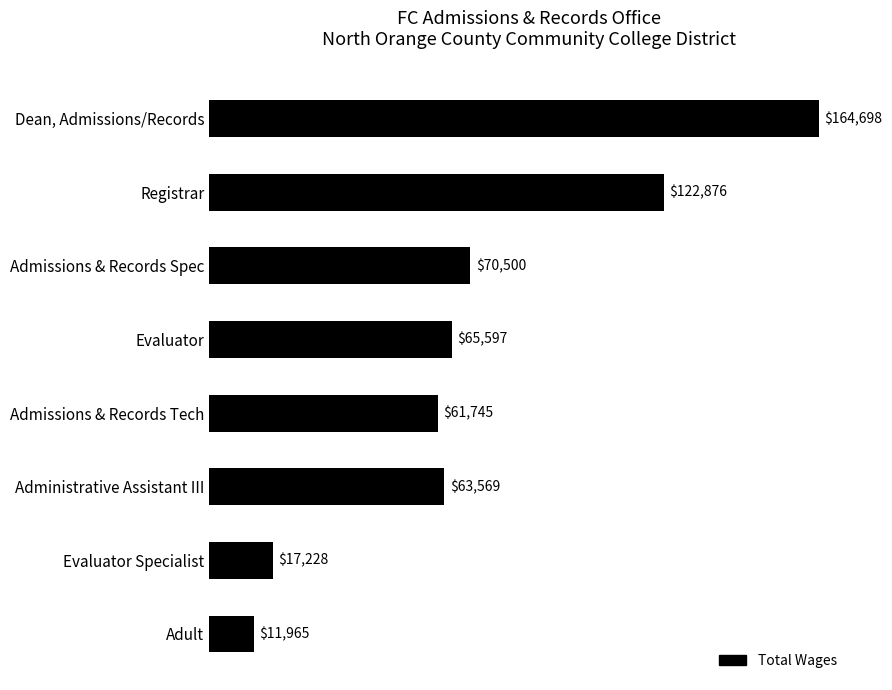

What is the change in value from Evaluator to Admissions & Records Tech?

-3852